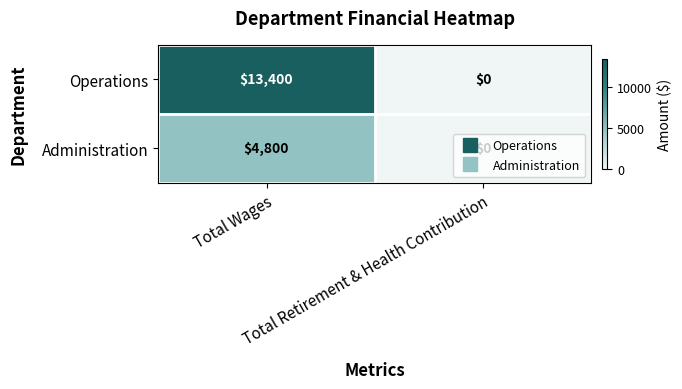

What is the average value of the Administration series?

2400